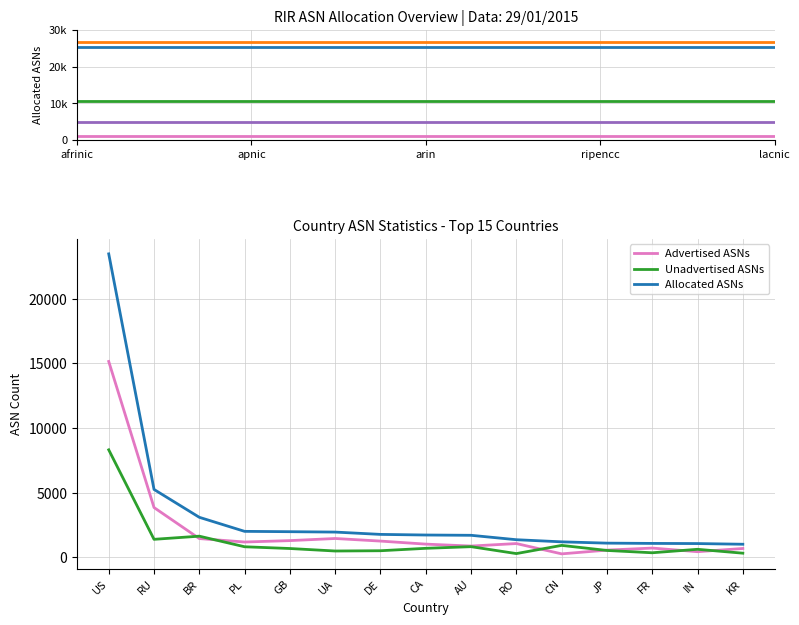

What is the spread (max minus min) of values at AU?

879